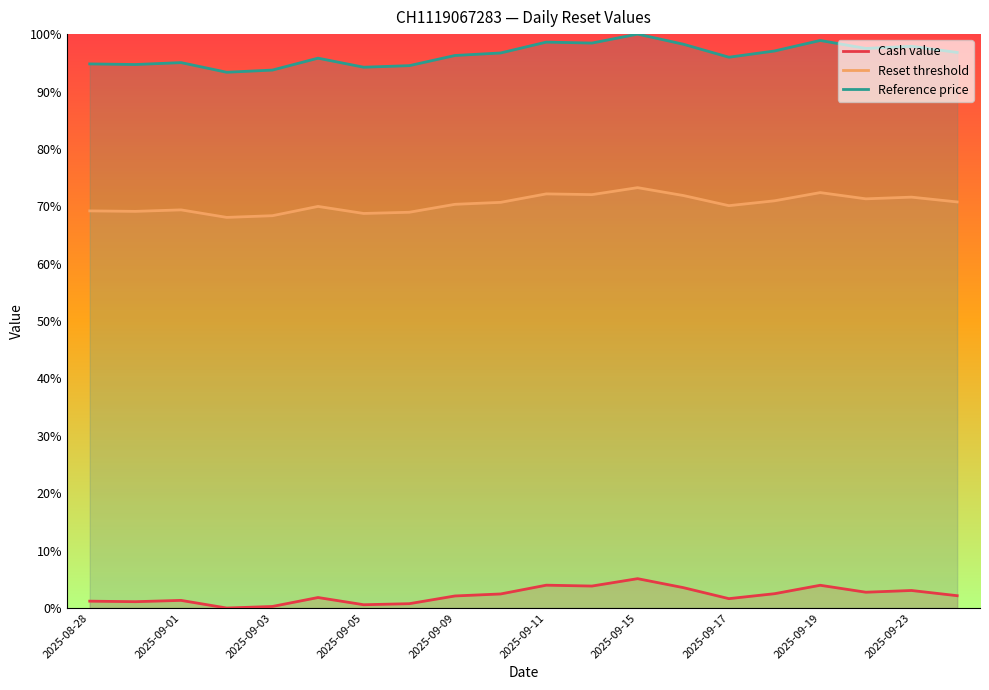

True or false: Reset threshold and Reference price cross at least once.

False